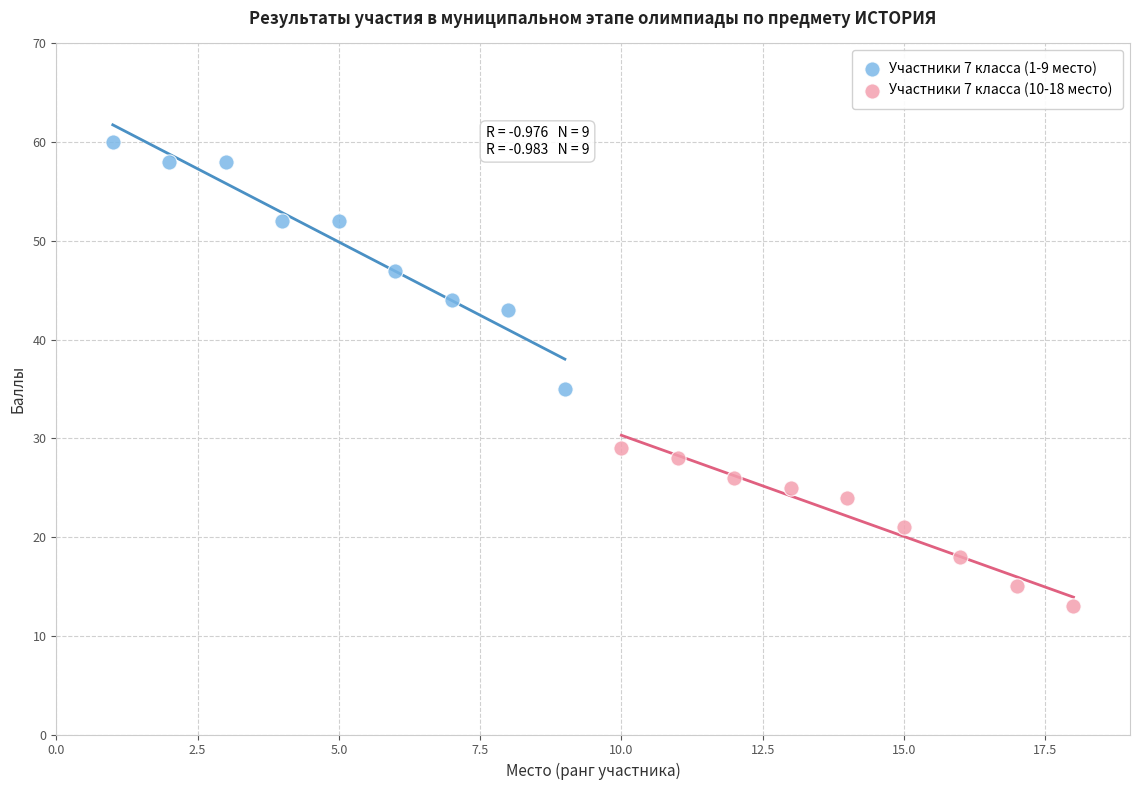

What are all the series names shown in the legend?

Участники 7 класса (1-9 место), Участники 7 класса (10-18 место)